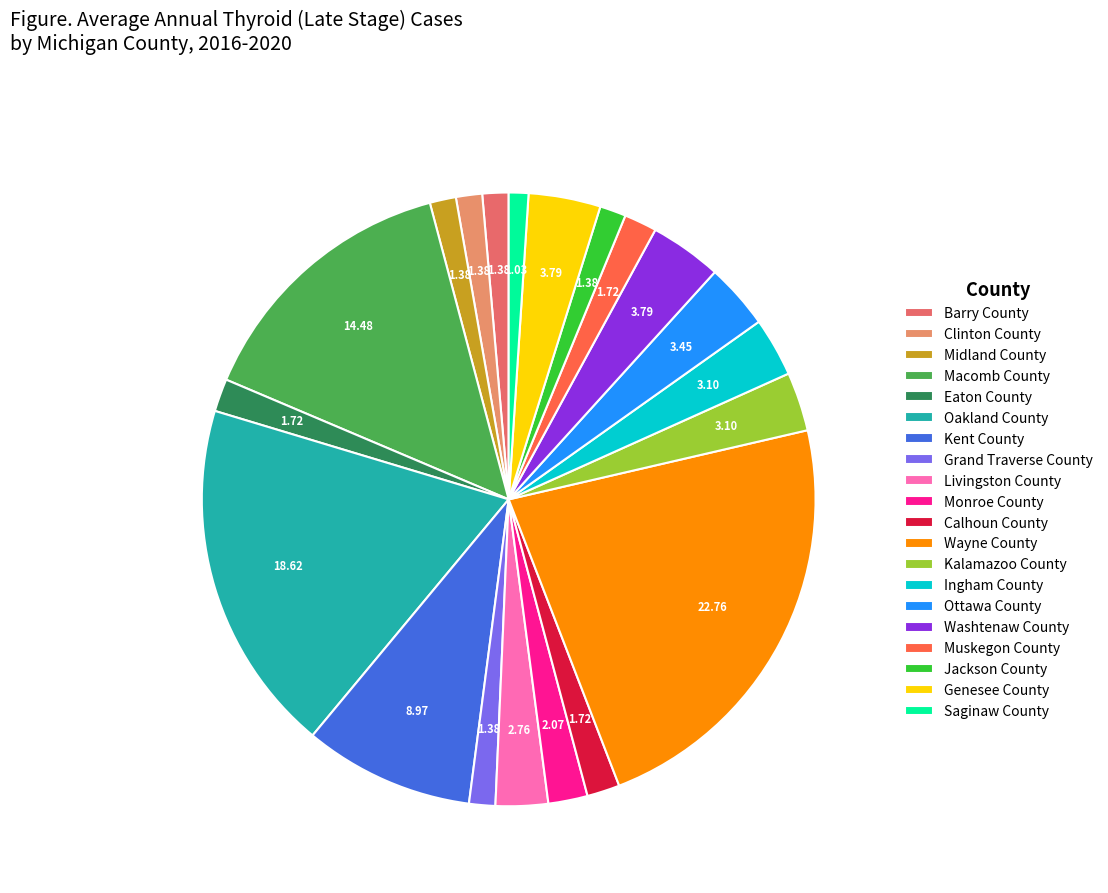

Count the number of slices in the pie.

20